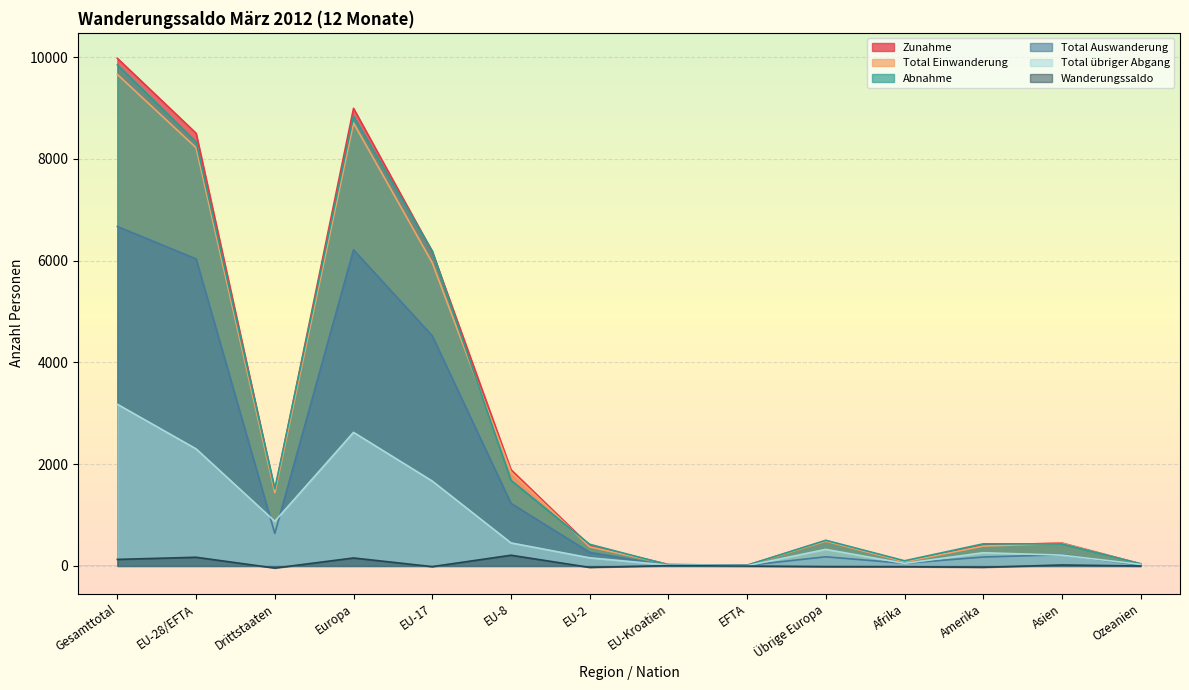

True or false: Zunahme and Total Auswanderung intersect in this chart.

False